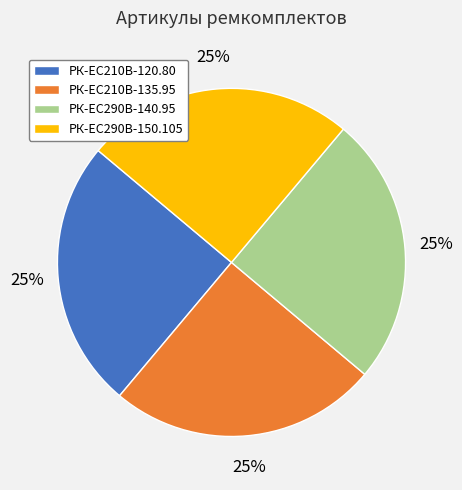

Count the number of slices in the pie.

4